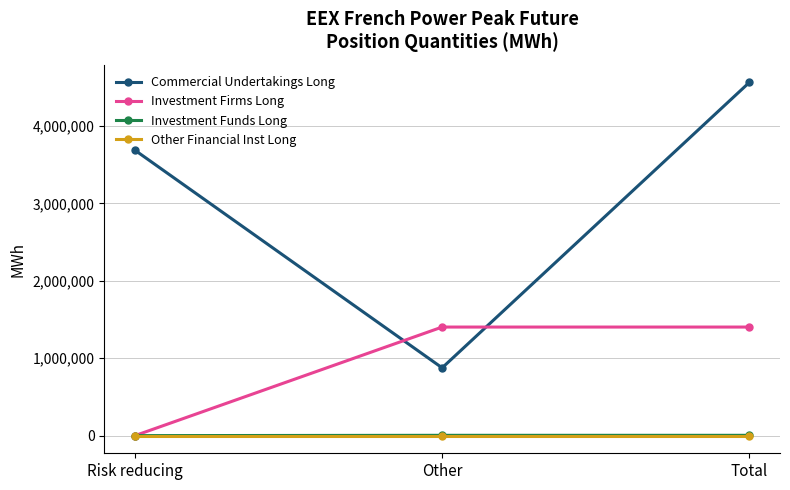

What position from the left is Total?

3